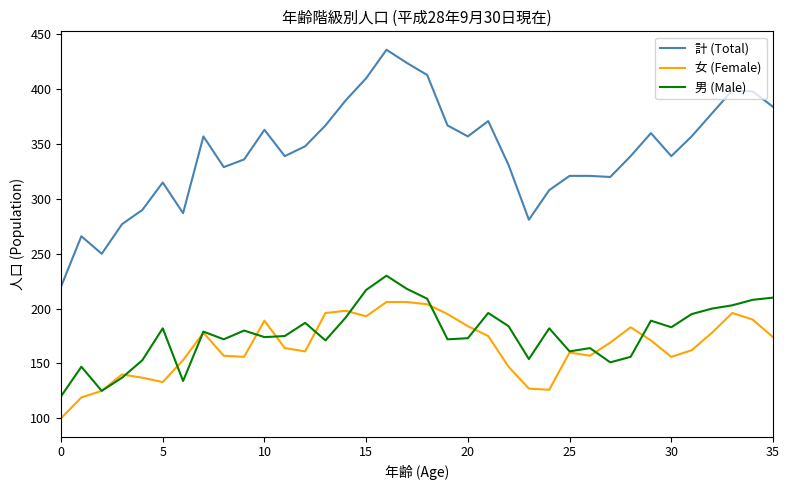

Which series has the largest total across all categories?

計 (Total)